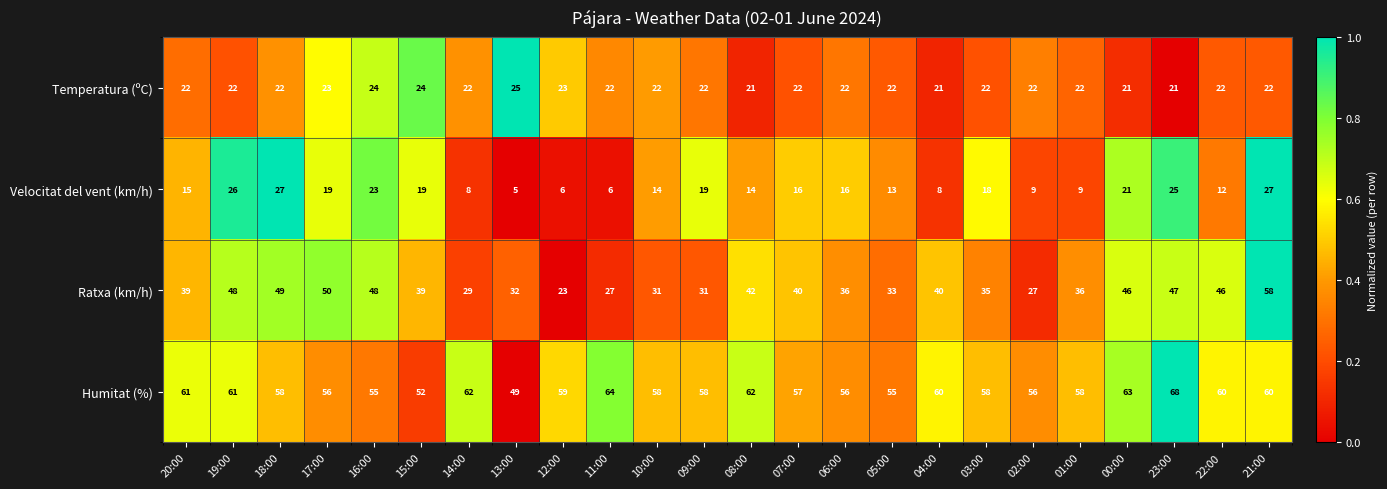

What is the difference between the Ratxa (km/h) values at 08:00 and 13:00?

10